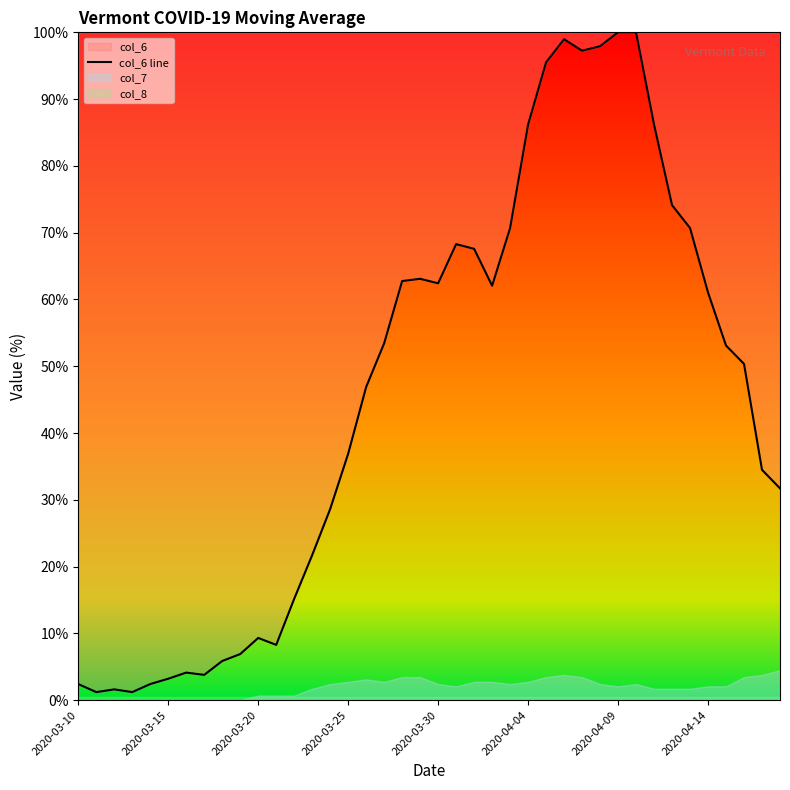

True or false: col_6 line has a value of 57.1 at 2020-04-04.

False